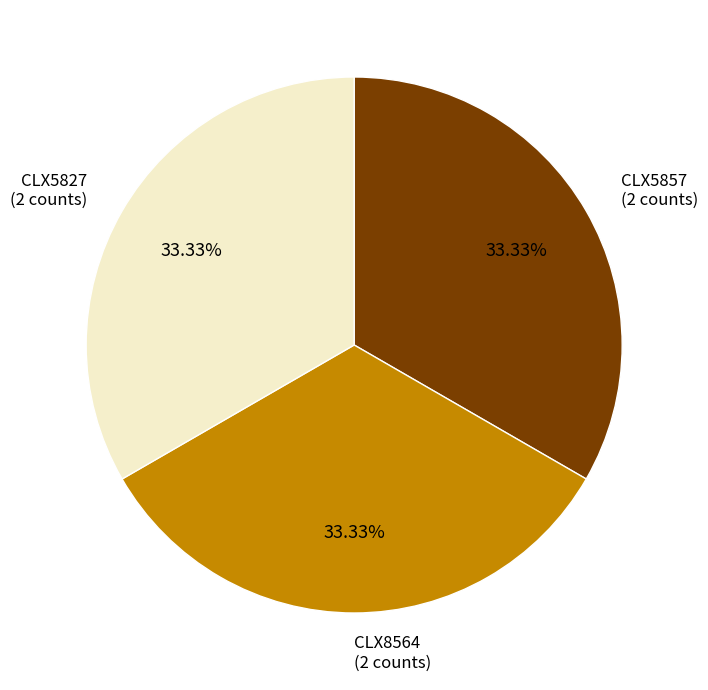

Does any single category account for the majority?

No